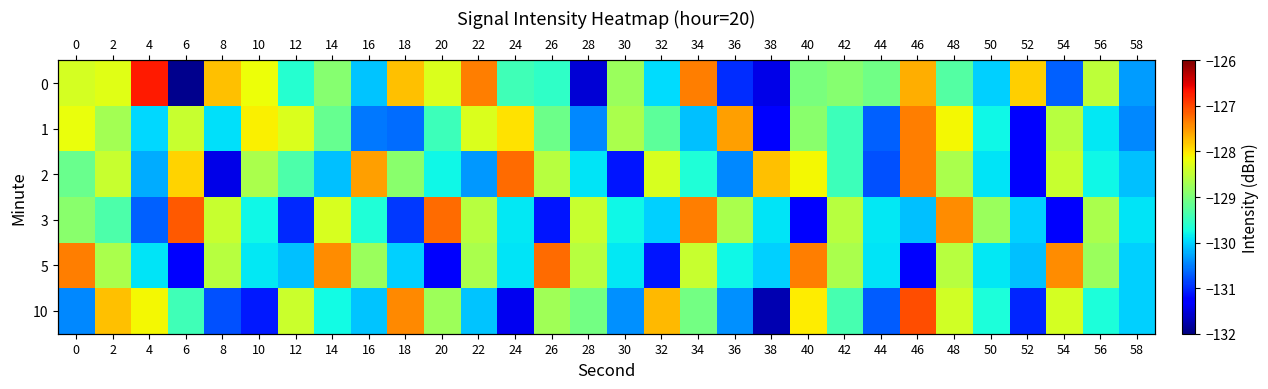

Between 20 and 34, which is larger?

34